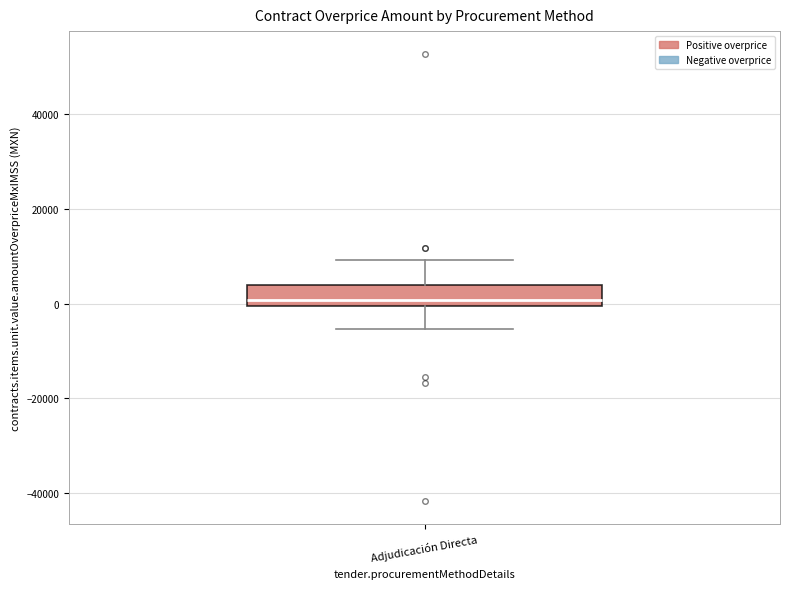

Transcribe this box plot: give where the median line is, the range the box spans, and where the two whiskers end, as read against the y-axis. The values are not printed on the chart, so give them approximately, as read against the axis.

median 0 (just above the box's lower edge), box 0 to 4000, whiskers -6000 to 10000